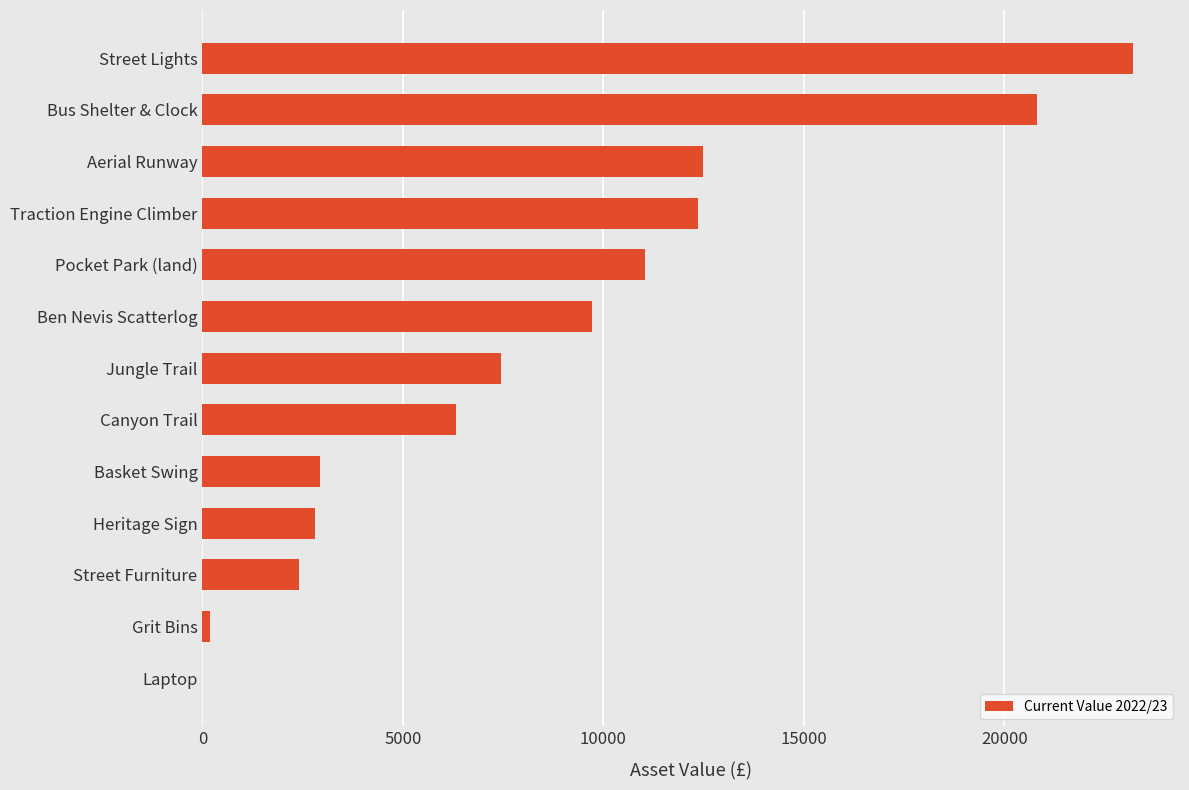

Which has a higher value, Ben Nevis Scatterlog or Laptop?

Ben Nevis Scatterlog